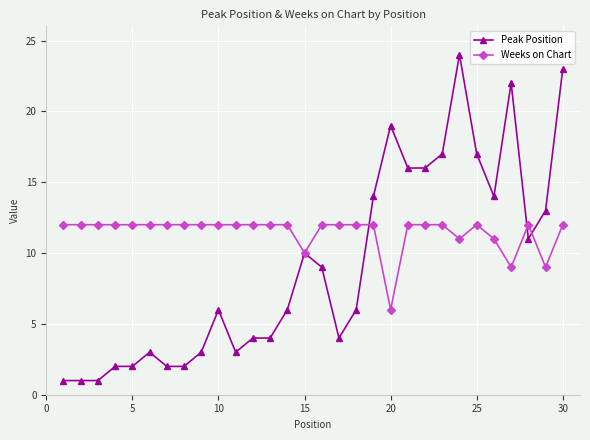

Which series has the largest total across all categories?

Weeks on Chart